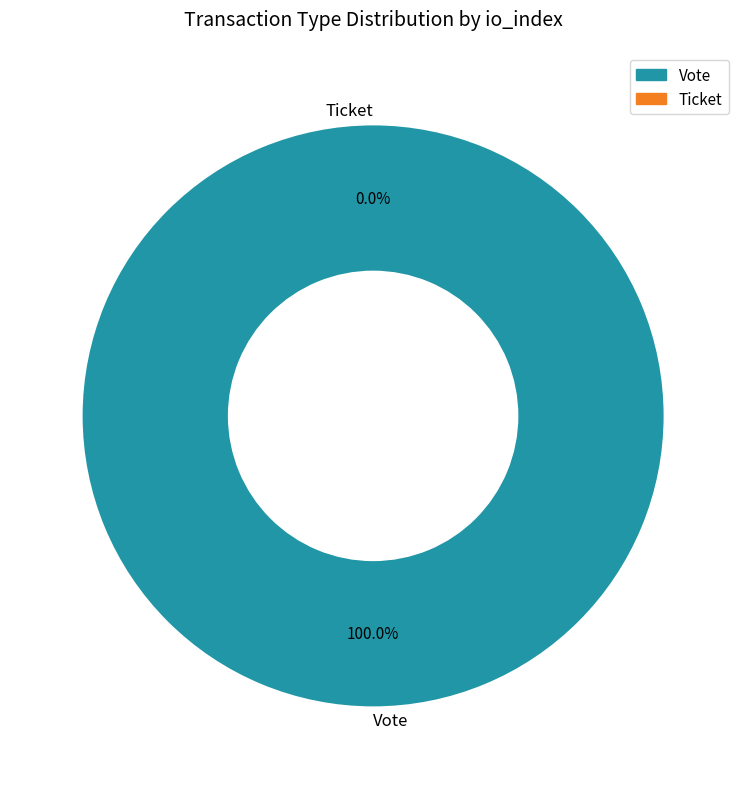

Rank the categories by value from highest to lowest.

Vote, Ticket